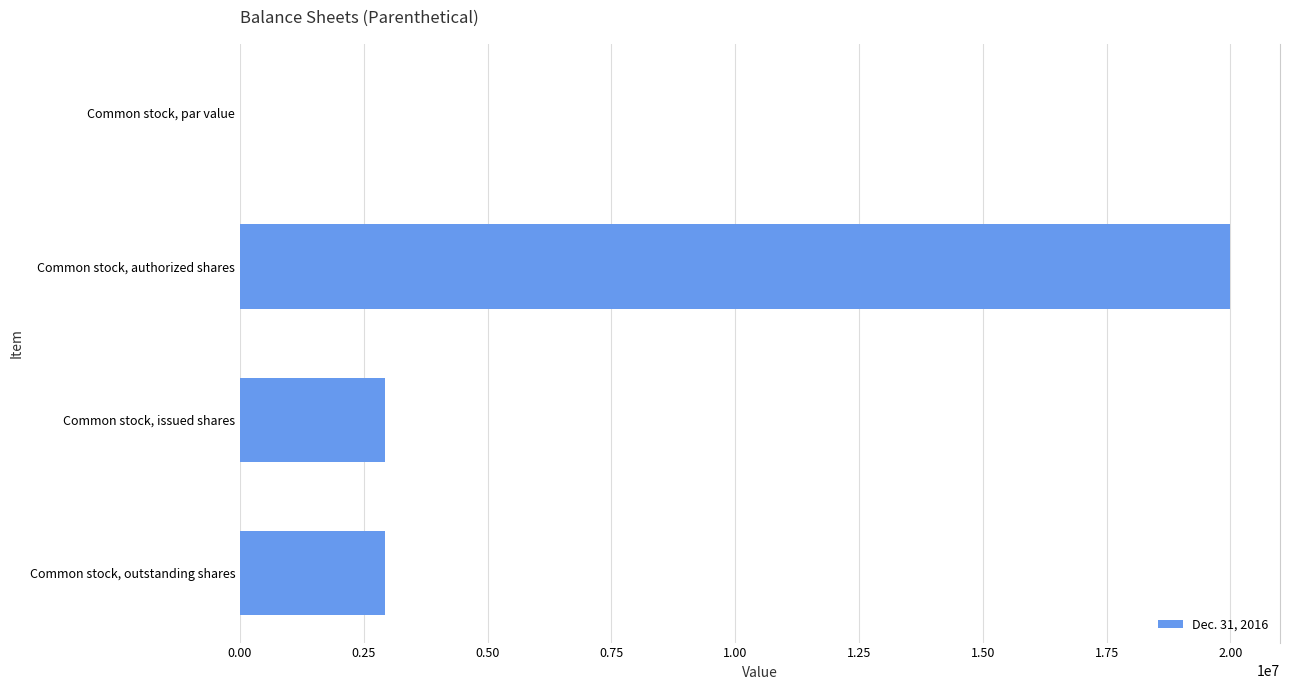

What is the ratio of the value at Common stock, authorized shares to the value at Common stock, outstanding shares?

6.8